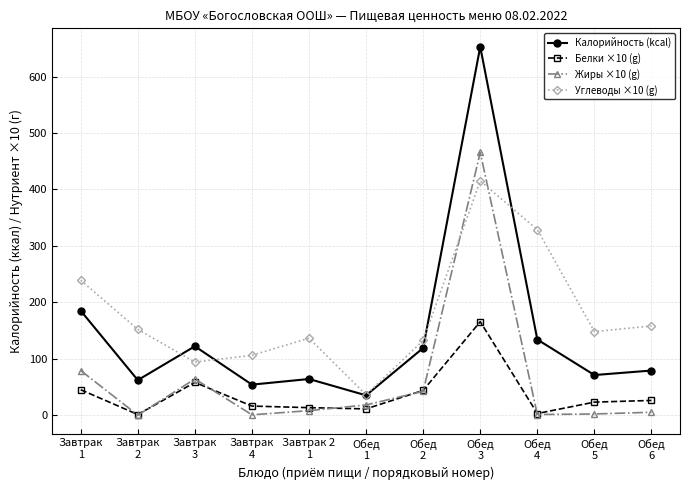

What is the total value across all series at Обед
3?

1699.4